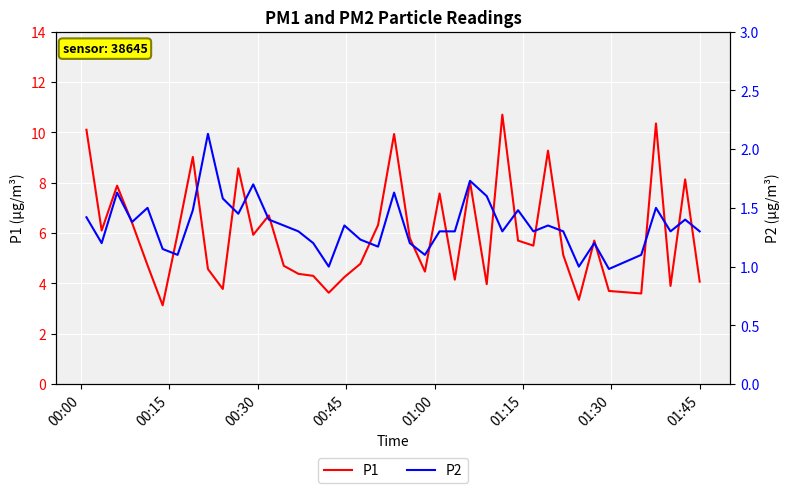

What is the sum of all P1 values?

238.2